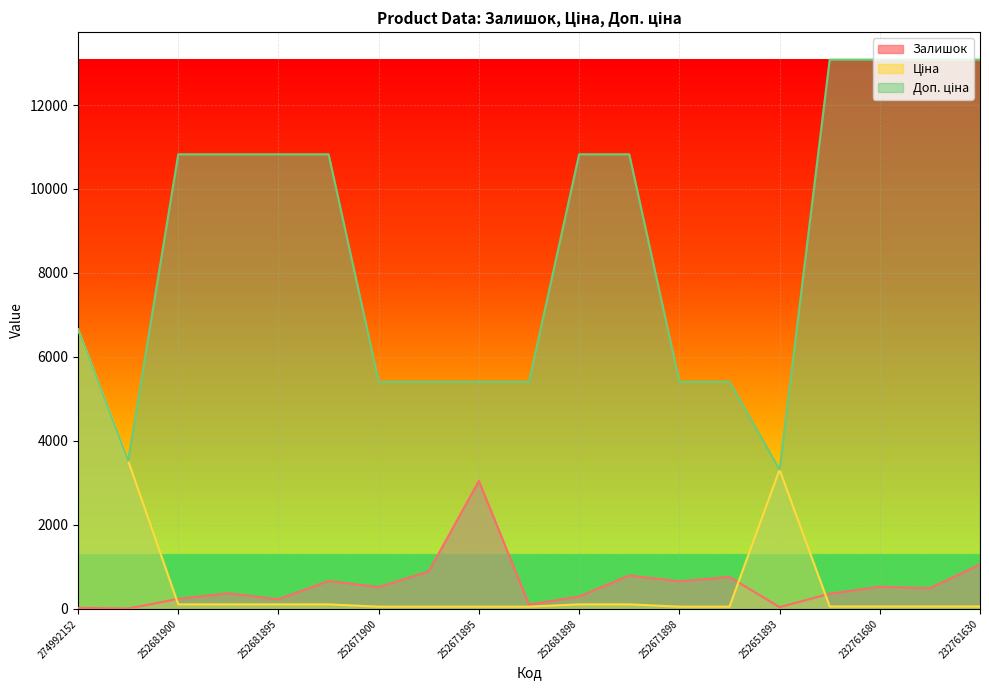

What is the average value of the Ціна series?

774.3